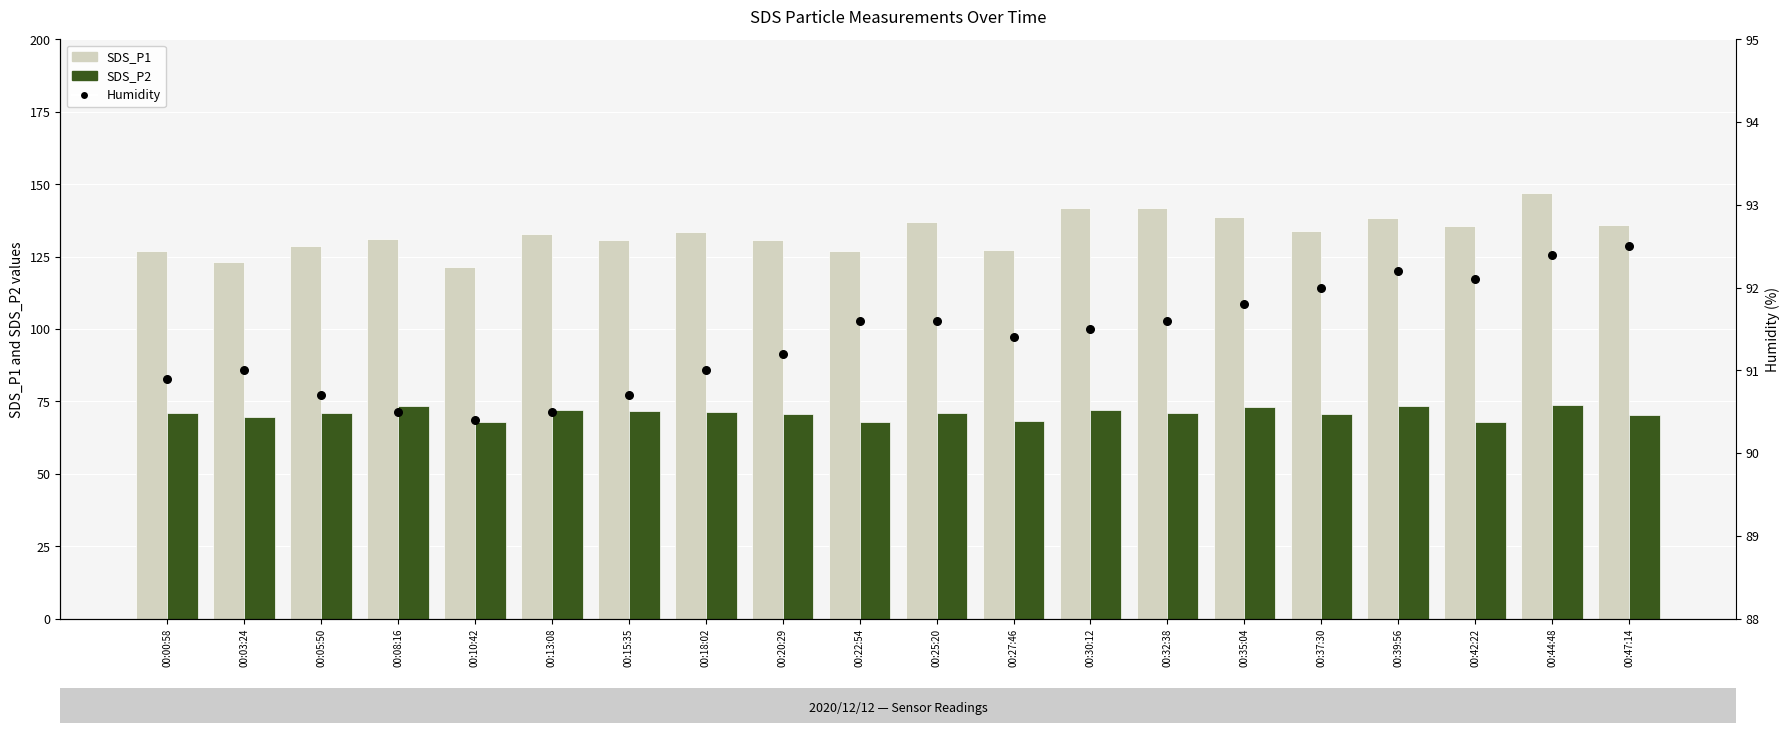

What is the total value across all series at 00:47:14?

298.9